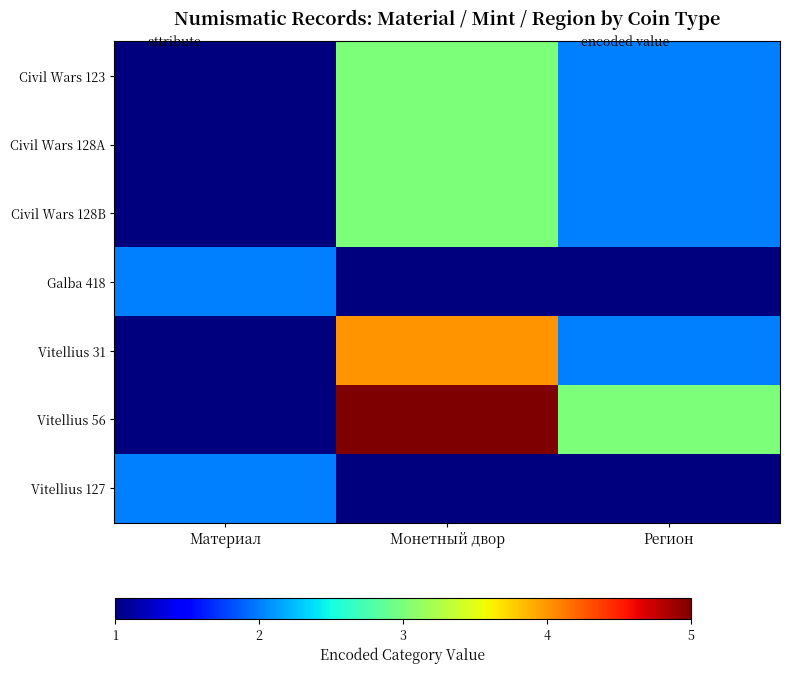

Which label corresponds to the largest value in the chart?

Монетный двор